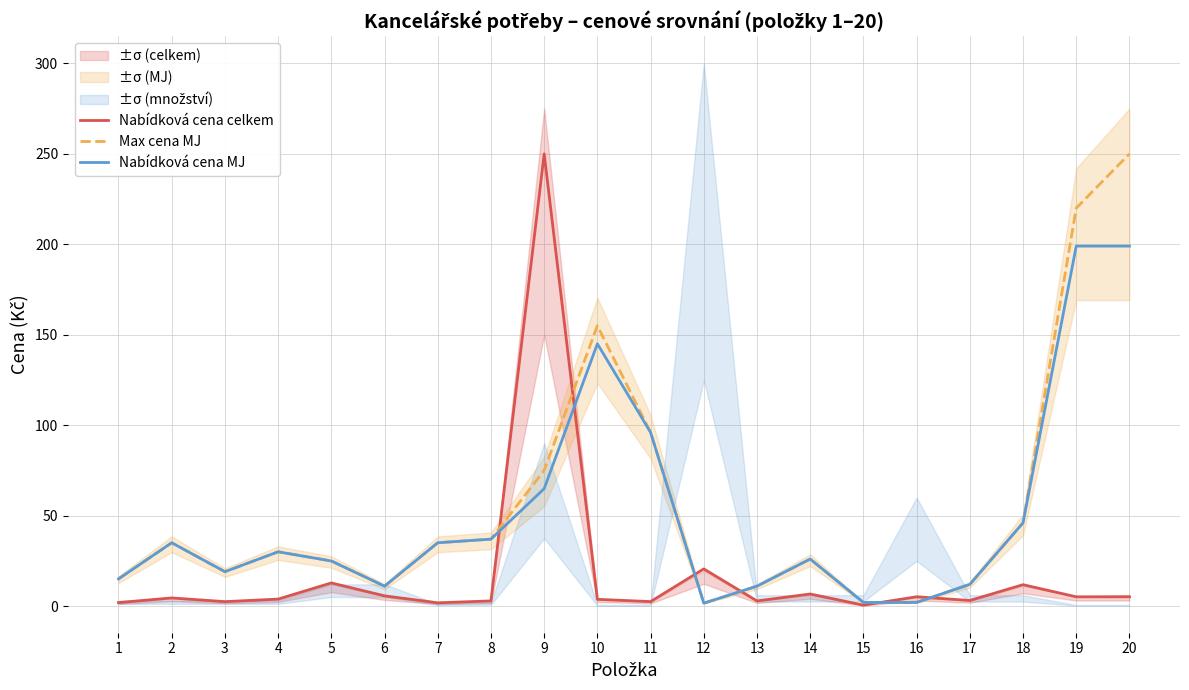

In Nabídková cena MJ, how many points are lower than both neighbors (excluding endpoints)?

3